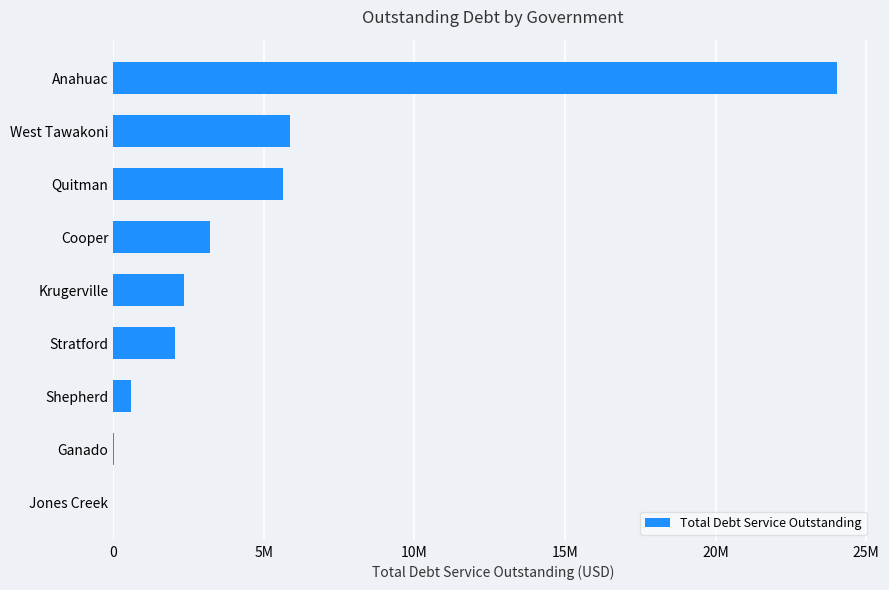

What is the difference between the maximum and minimum values?

24023312.2